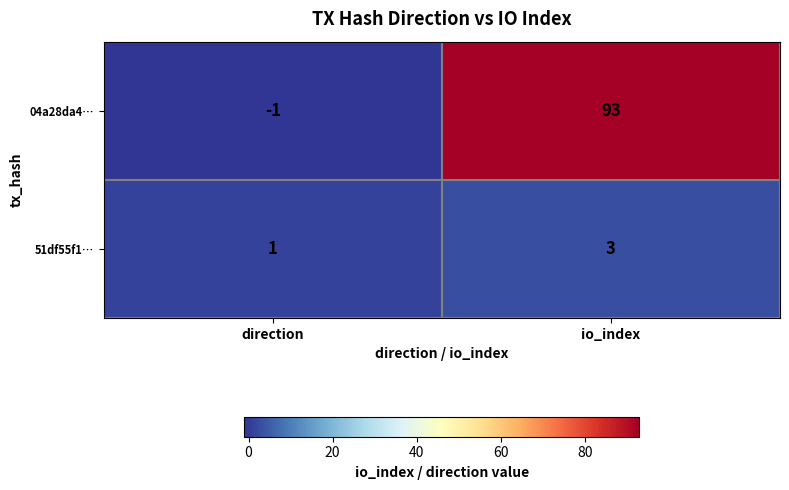

Rank the series by their average value, from lowest to highest.

51df55f1…, 04a28da4…